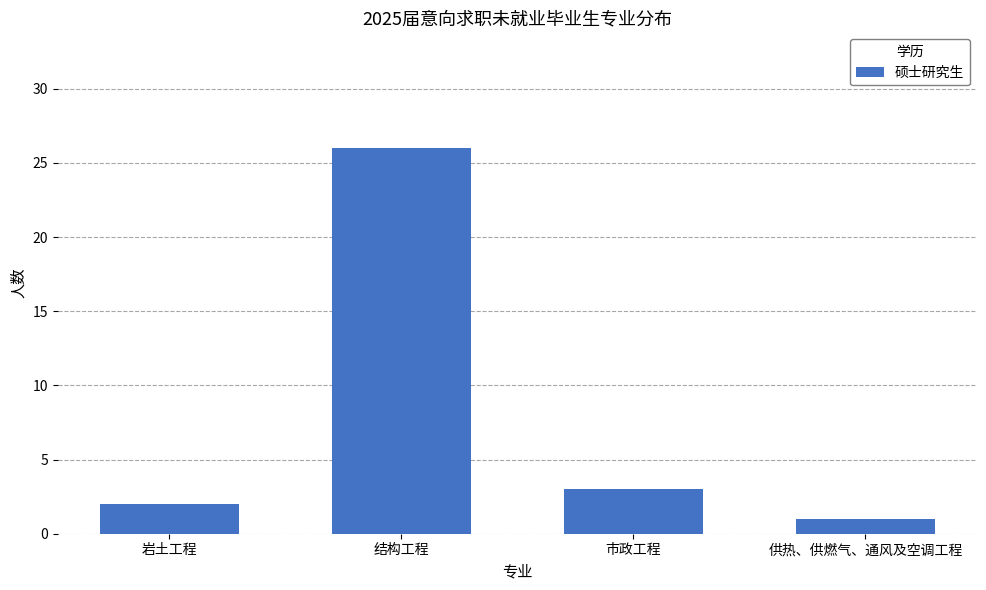

How many data points are less than 3?

2